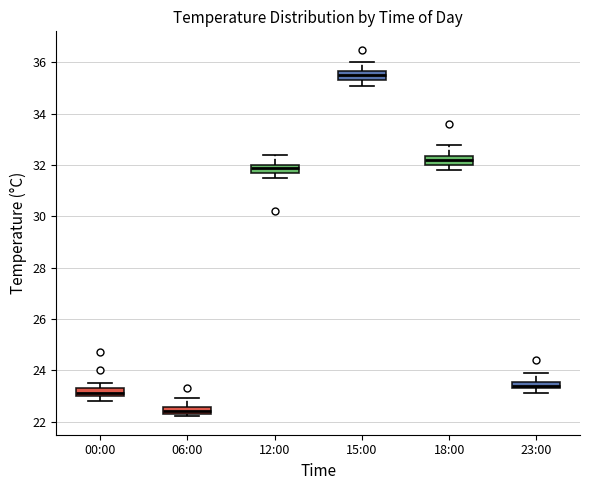

Where is the upper edge of the box for 18:00 on the y-axis? The values are not printed on the chart, so give them approximately, as read against the axis.

32.4